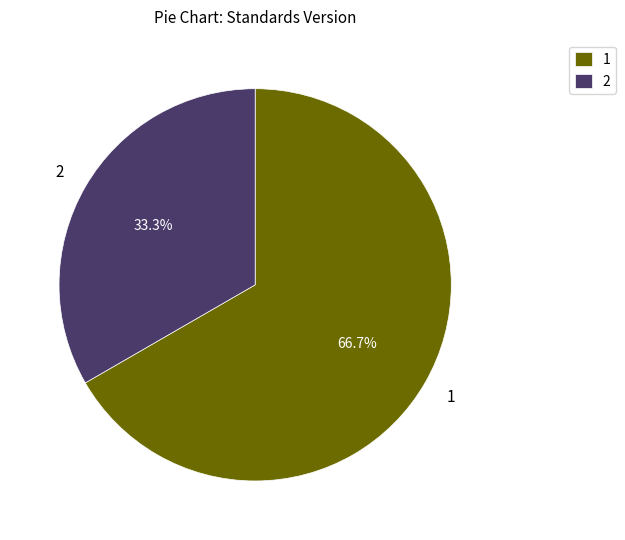

Combined, do 1 and 2 account for over 50%?

Yes